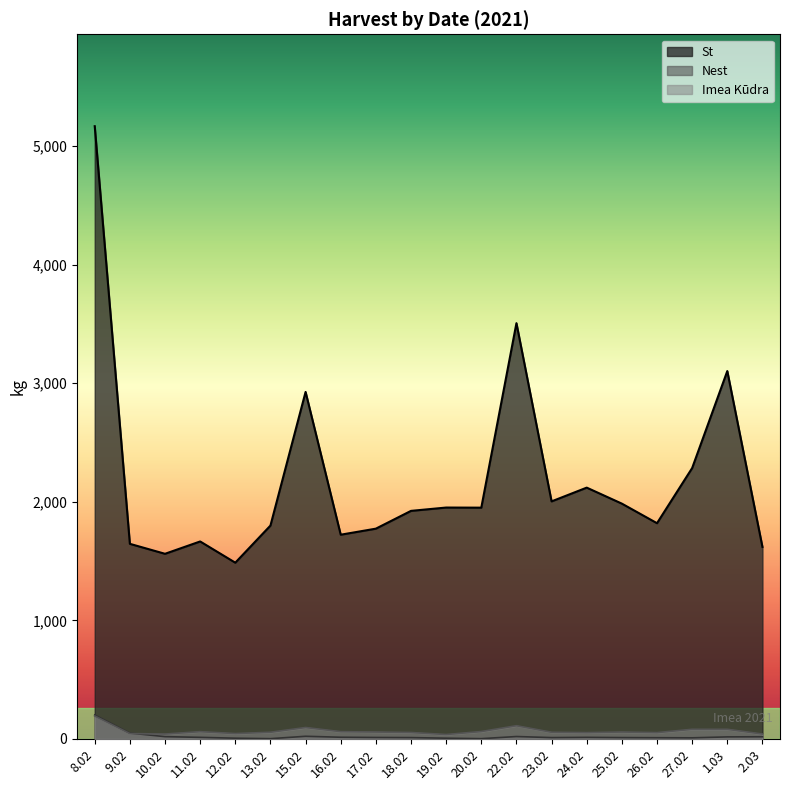

The Imea Kudra series shows 15 at 25.02. True or false?

False